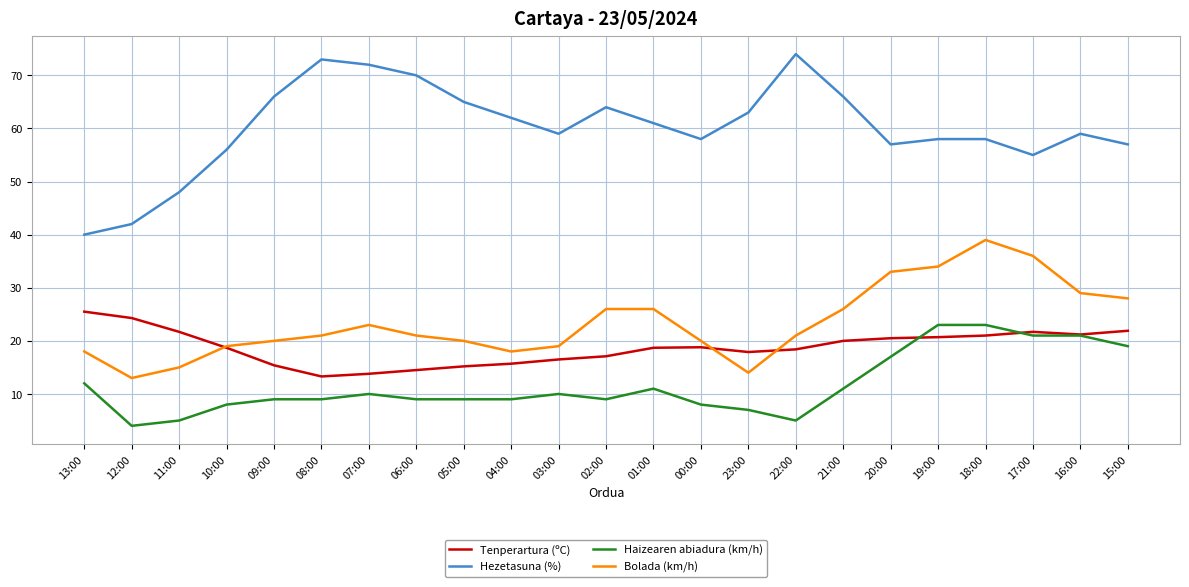

Which series has the largest total across all categories?

Hezetasuna (%)